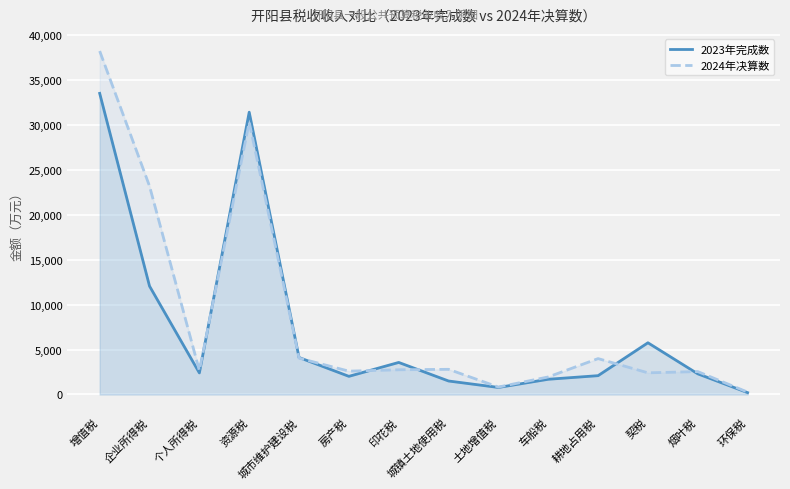

At which category is the sum across all series the highest?

增值税